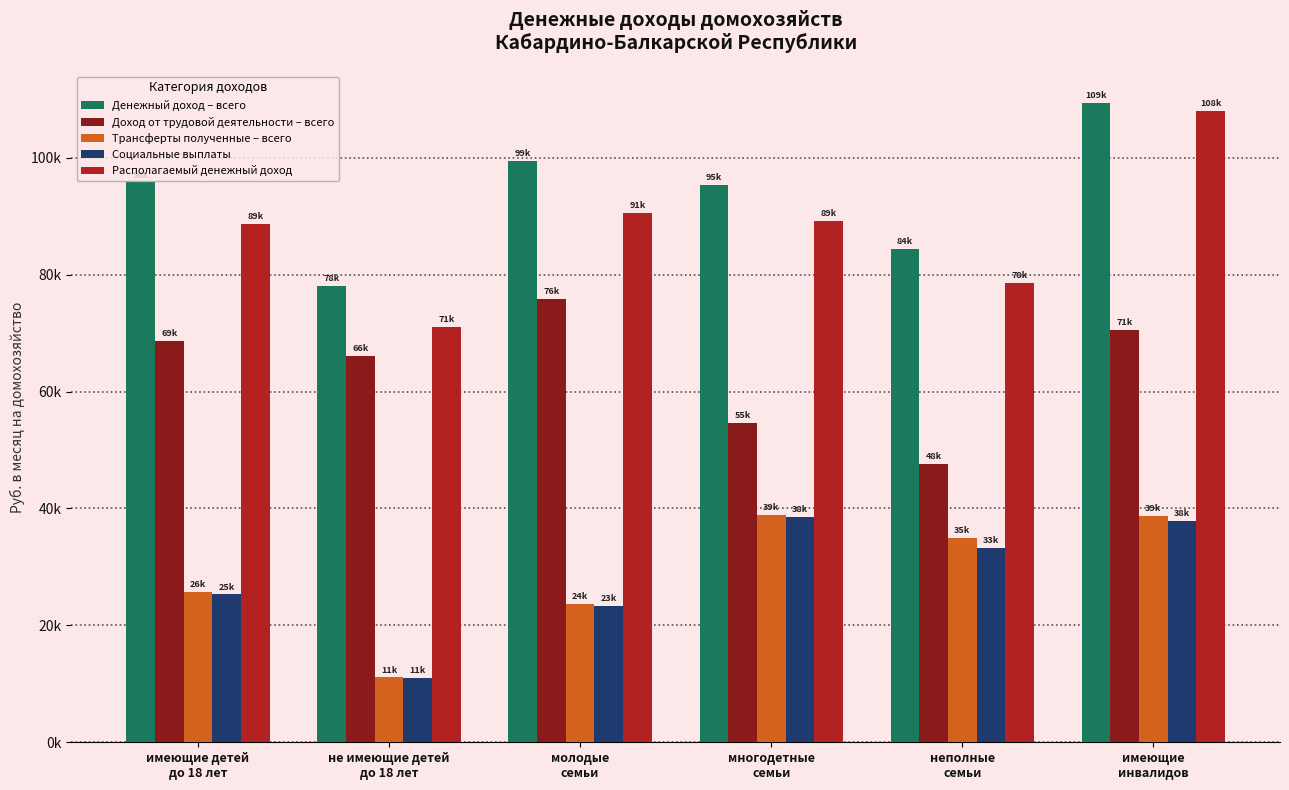

Are the bars grouped side by side (vs. stacked)?

Yes